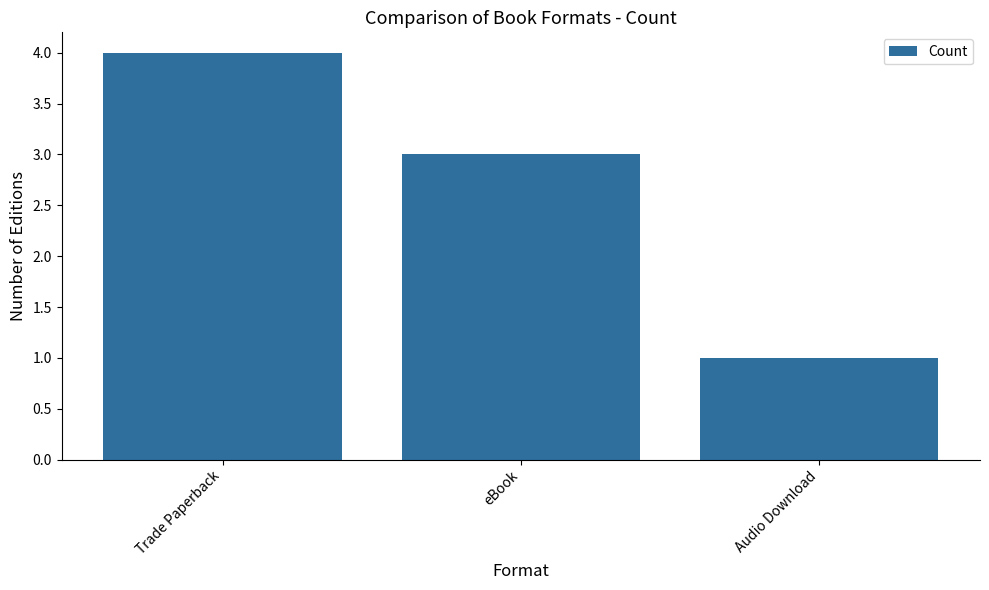

What is the approximate value at Trade Paperback?

4